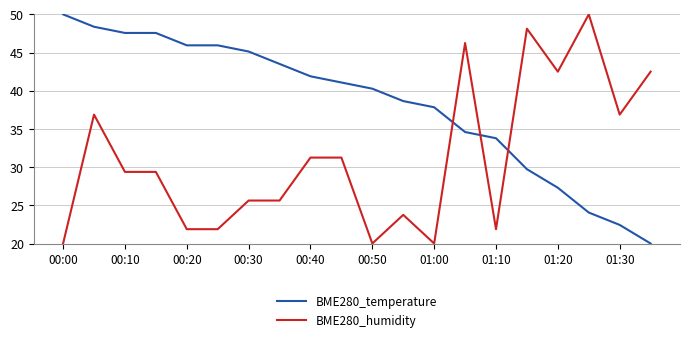

List the series in order of their overall mean, lowest first.

BME280_humidity, BME280_temperature